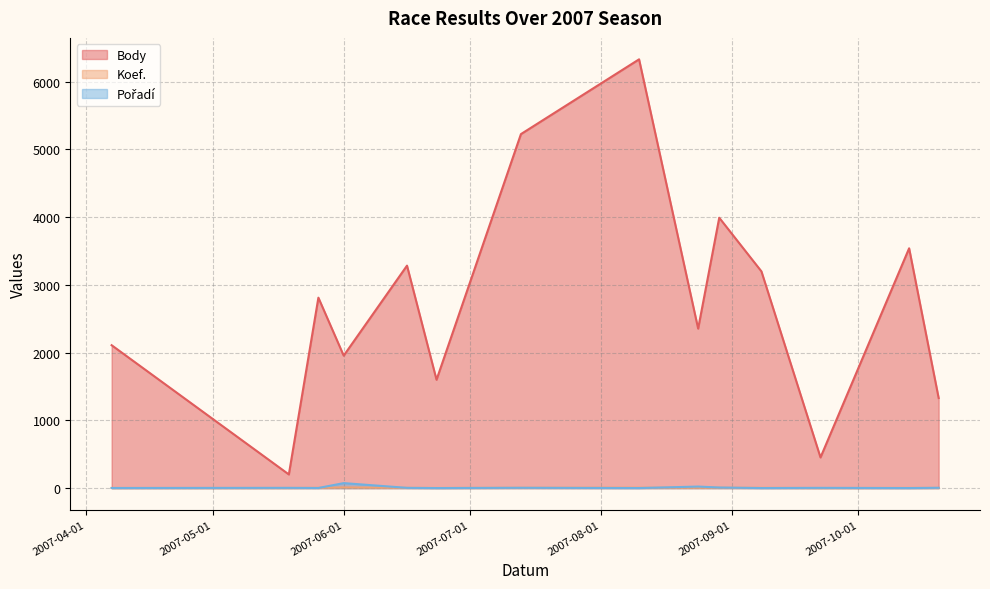

Reading left to right, list all the values displayed in this chart.

Body: 2007-04-07=2110	2007-05-19=202	2007-05-26=2812	2007-06-01=1956	2007-06-16=3285	2007-06-23=1600	2007-07-13=5227	2007-08-10=6331	2007-08-24=2355	2007-08-29=3992	2007-09-08=3200	2007-09-22=453	2007-10-13=3541	2007-10-20=1330
Koef.: 2007-04-07=2	2007-05-19=2	2007-05-26=4	2007-06-01=10	2007-06-16=4	2007-06-23=2	2007-07-13=5	2007-08-10=6	2007-08-24=6	2007-08-29=6	2007-09-08=4	2007-09-22=1	2007-10-13=3	2007-10-20=3
Pořadí: 2007-04-07=2	2007-05-19=4	2007-05-26=2	2007-06-01=74	2007-06-16=4	2007-06-23=1	2007-07-13=5	2007-08-10=1	2007-08-24=23	2007-08-29=9	2007-09-08=1	2007-09-22=4	2007-10-13=1	2007-10-20=5